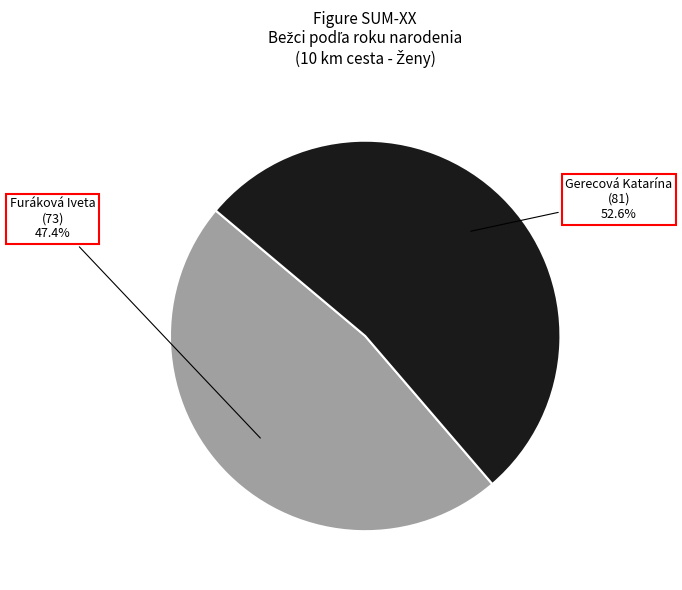

Is it true that Furáková Iveta is 42% of the pie?

False